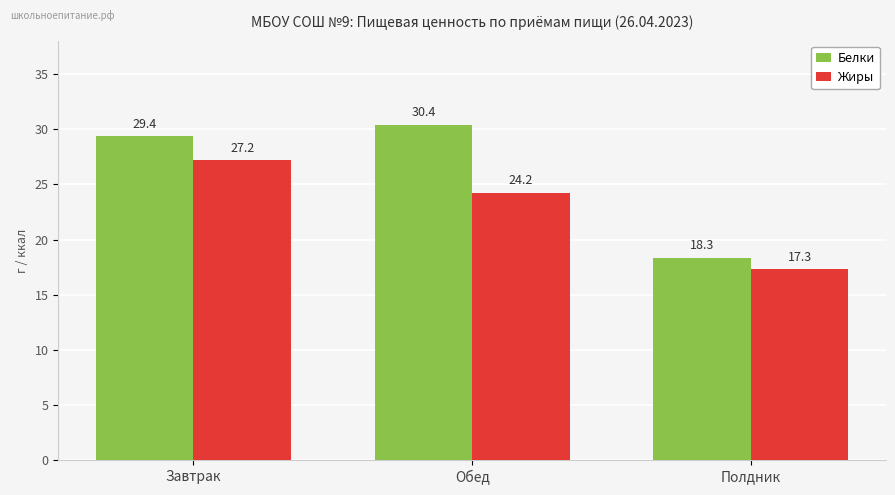

How many groups of bars are there?

3